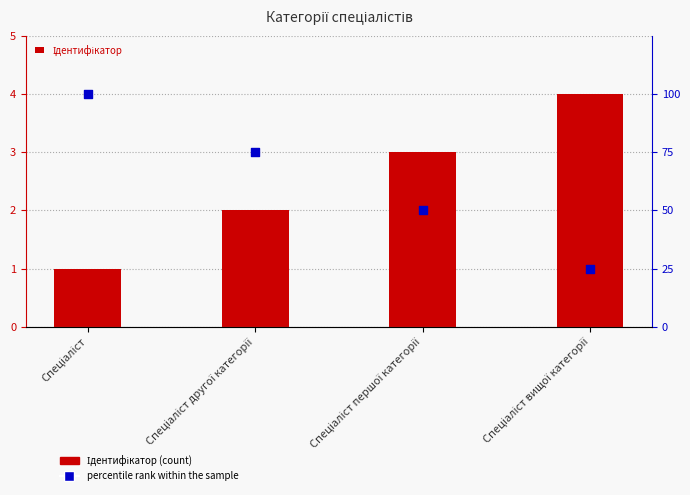

At how many categories does at least one series exceed 42?

3